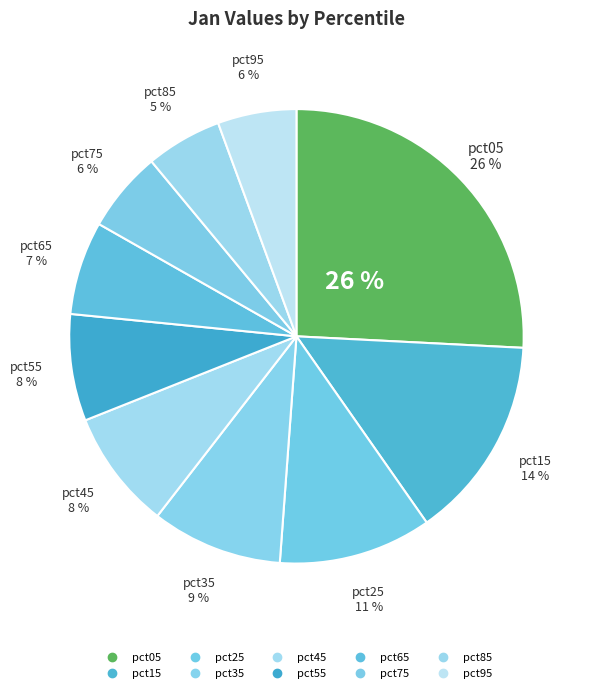

How many slices are in this pie chart?

10